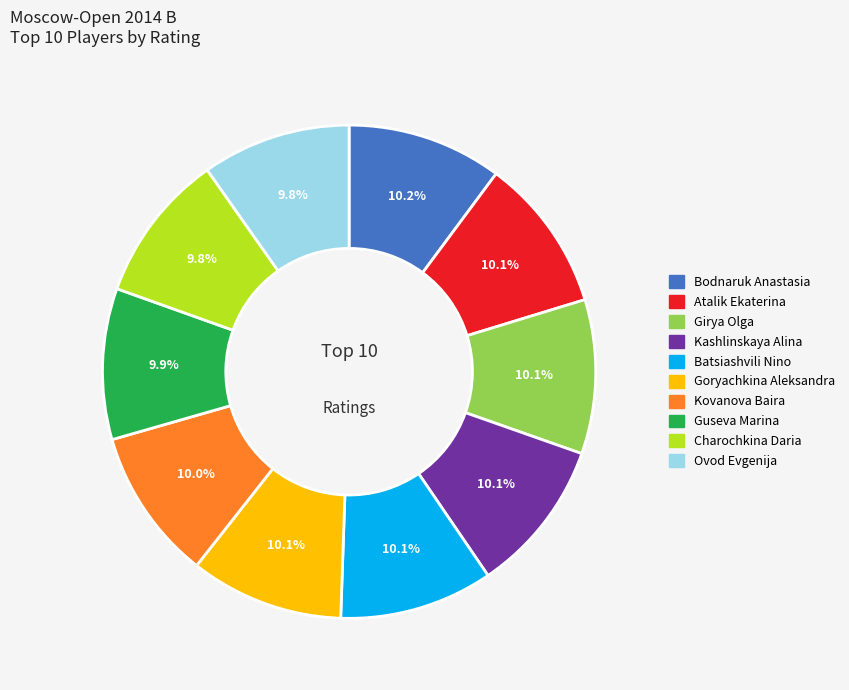

True or false: Girya Olga accounts for 10% of the total.

True